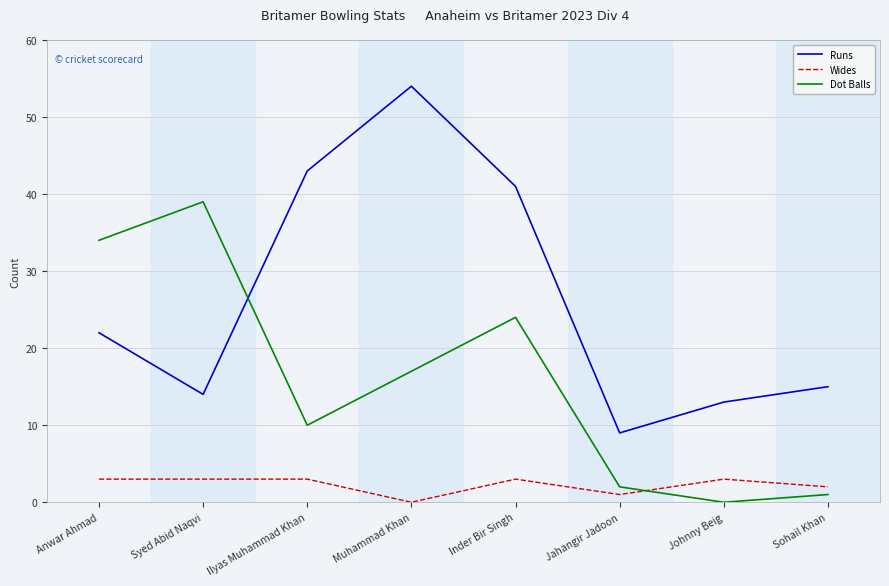

What is the sum of all Wides values?

18